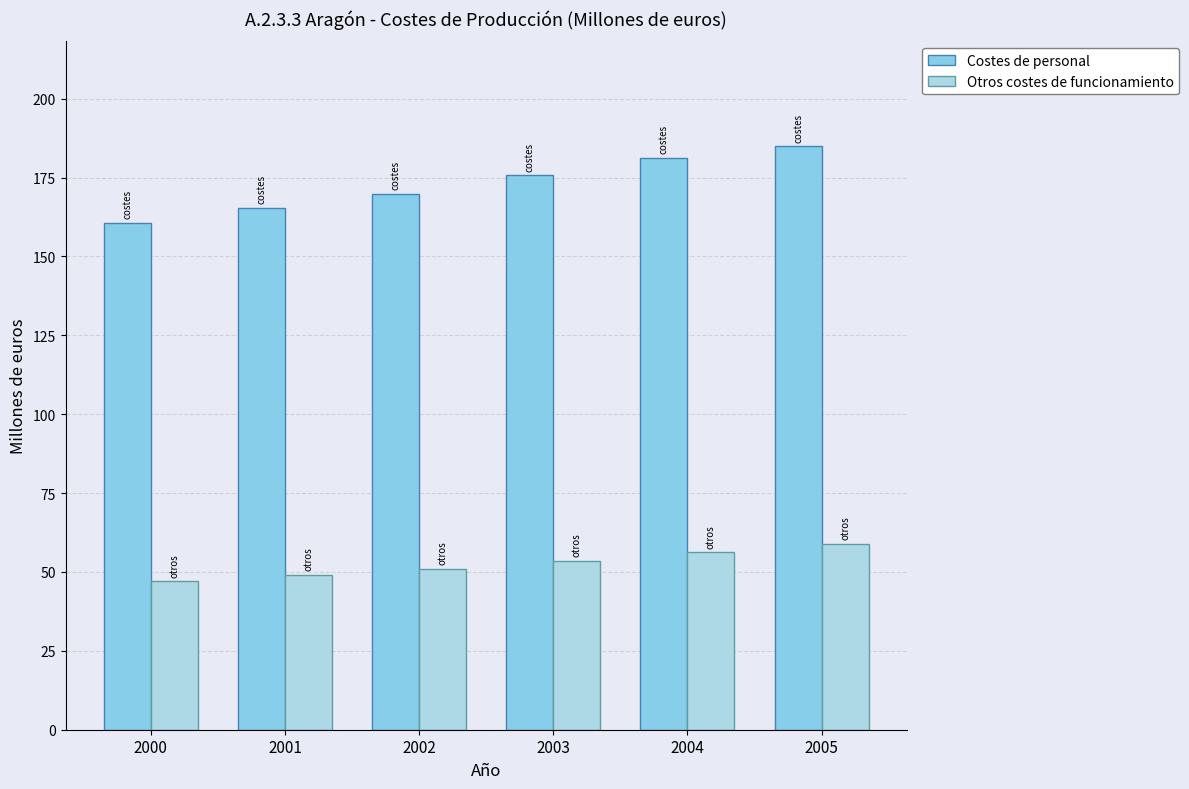

Where does the Otros costes de funcionamiento series first go above 53?

2003